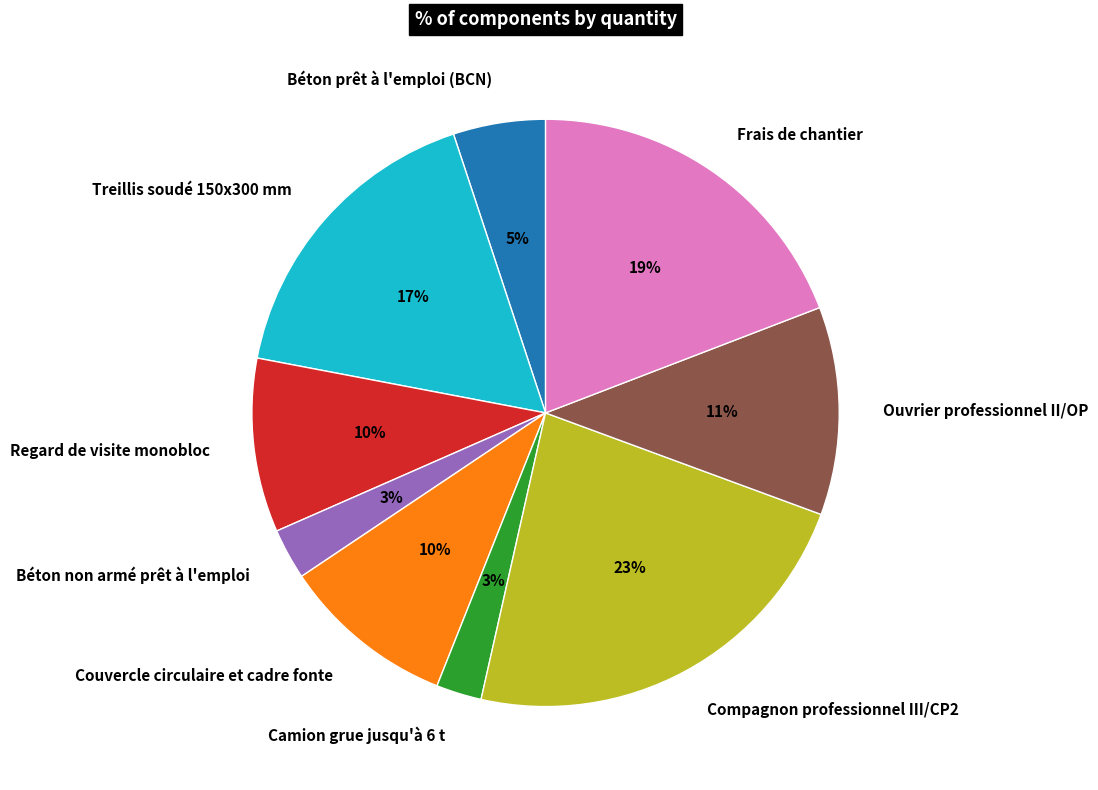

Count the number of slices in the pie.

9